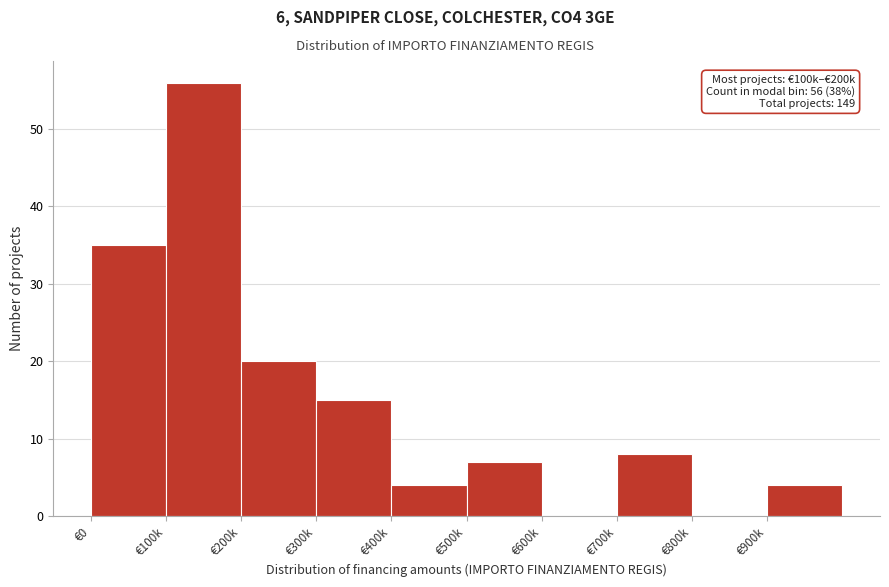

Reading left to right, transcribe all the data shown in this chart.

€0=35	€100k=56	€200k=20	€300k=15	€400k=4	€500k=7	€600k=0	€700k=8	€800k=0	€900k=4